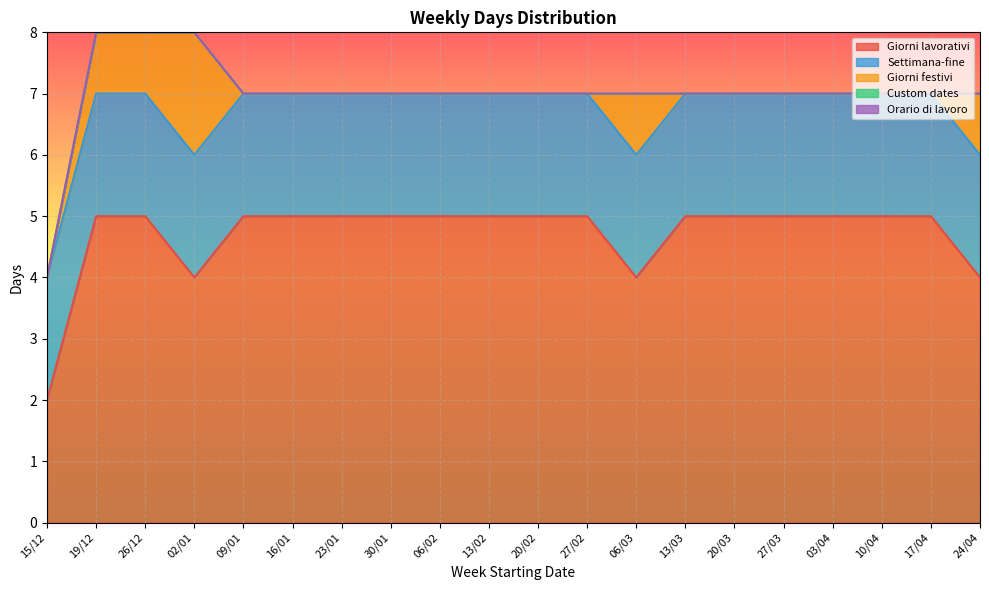

True or false: Orario di lavoro has a value of 0 at 06/03.

True